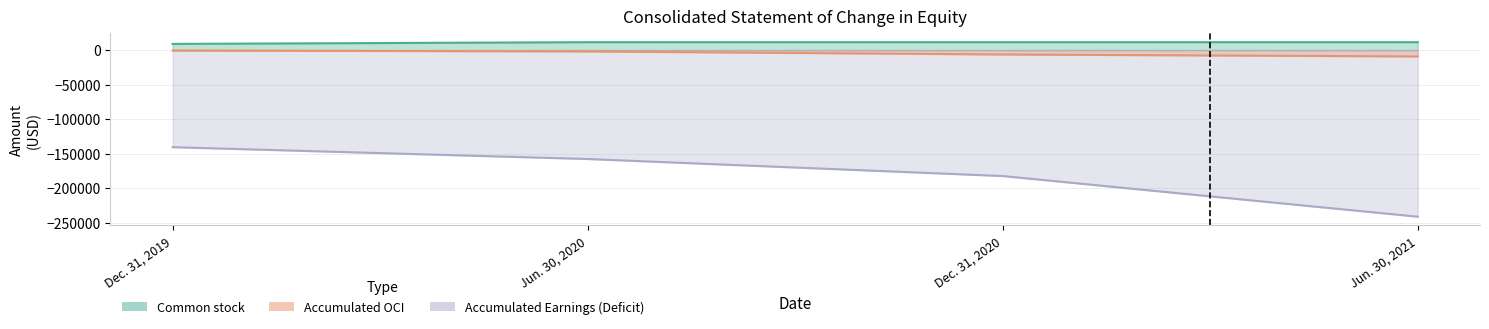

Which series has the largest total across all categories?

Common stock